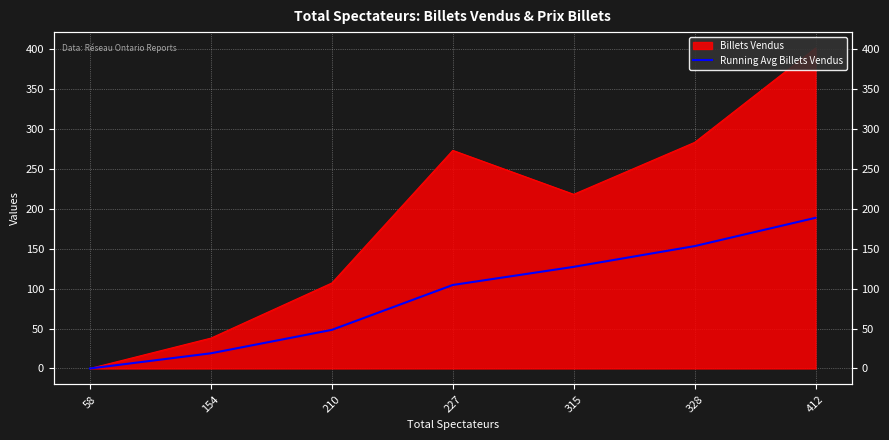

Between 315 and 210, which is larger?

315